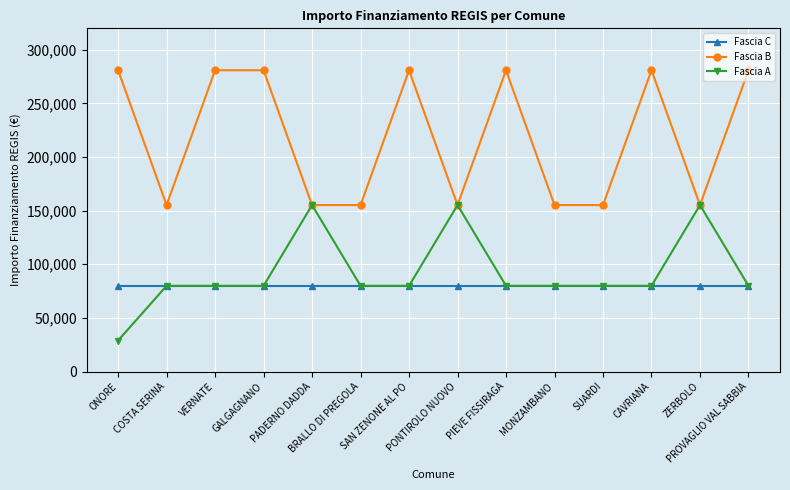

How many series are shown in this chart?

3